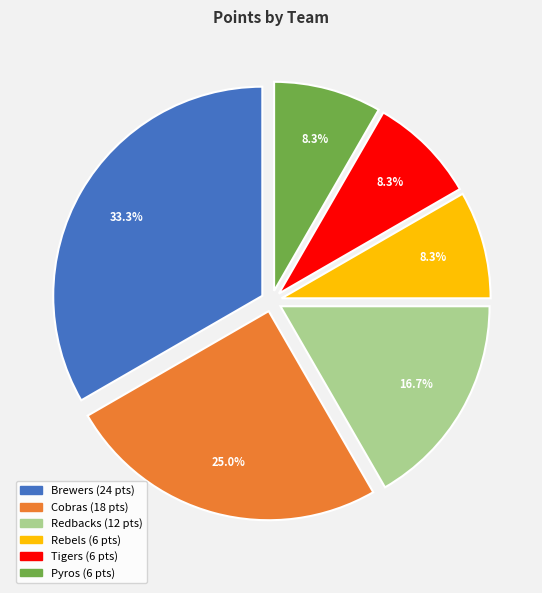

How many slices are in this pie chart?

6